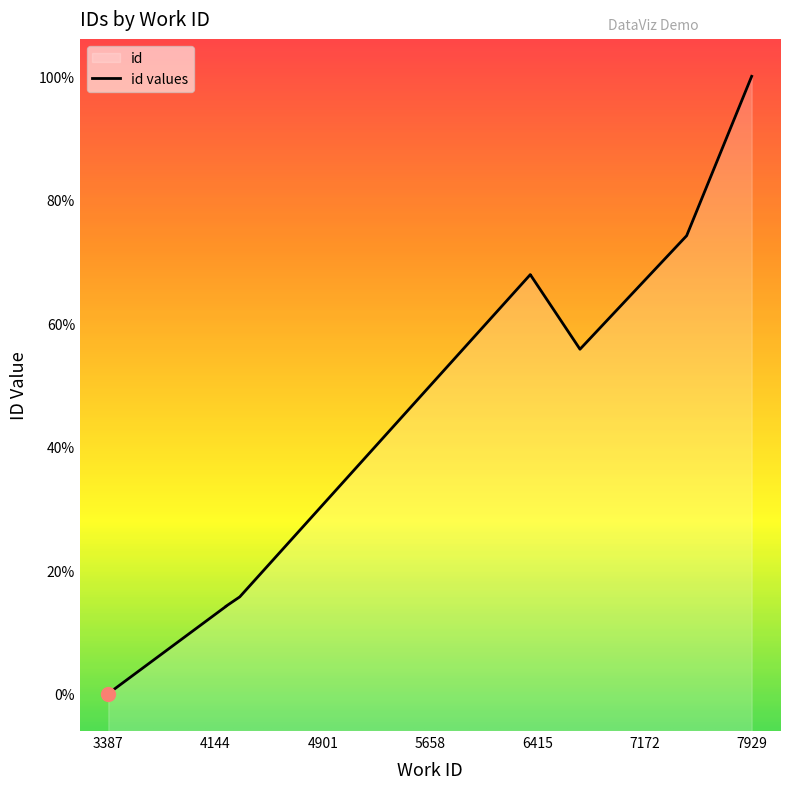

At which label is the value closest to 16911?

6366